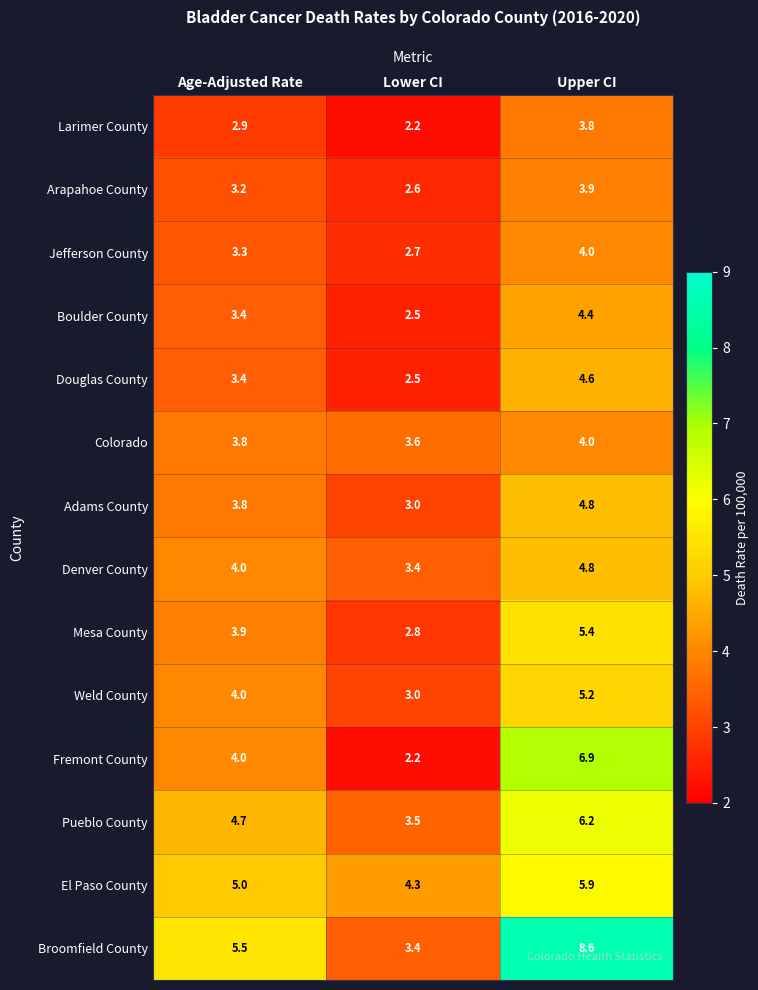

True or false: Adams County has a value of 3.8 at Age-Adjusted Rate.

True